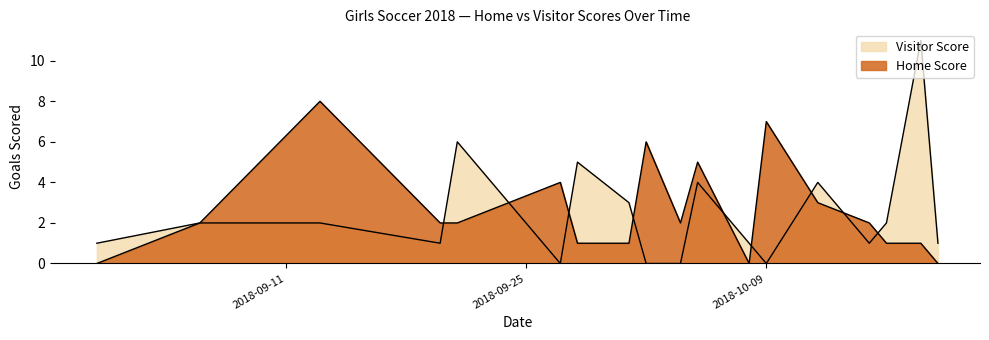

True or false: Visitor Score has more than 2 points higher than both neighbors.

True